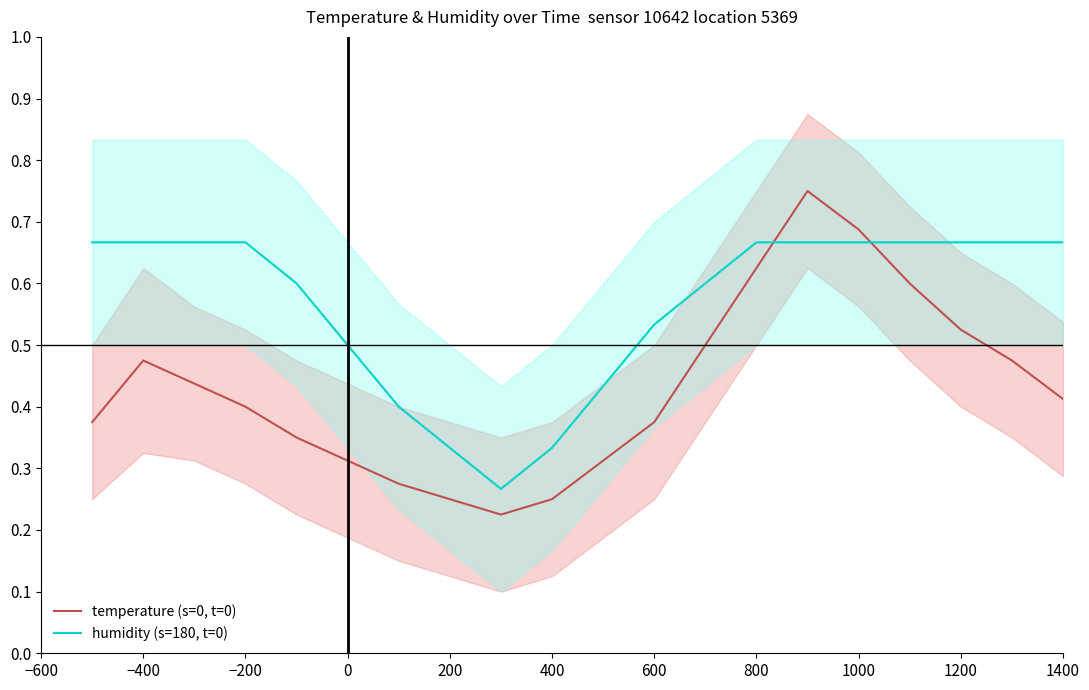

Which series ends up on top after the final intersection of temperature (s=0, t=0) and humidity (s=180, t=0)?

humidity (s=180, t=0)